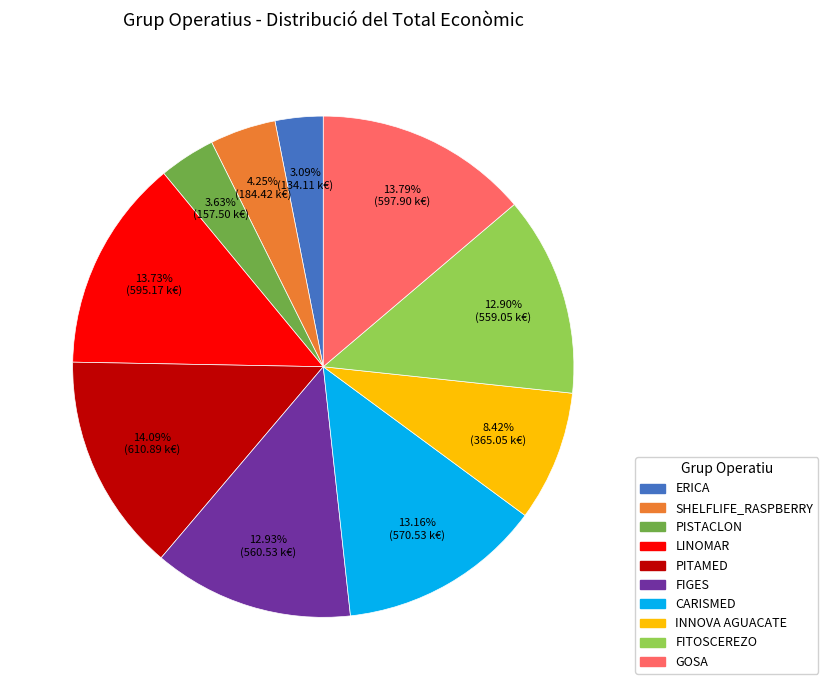

To the nearest percent, what is the difference between the PITAMED and PISTACLON slice percentages?

10%